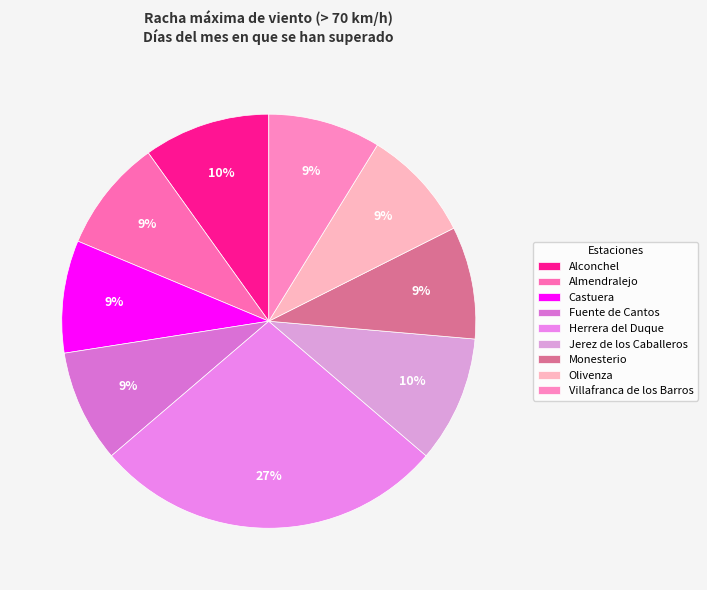

Does Monesterio account for over 50% of the chart?

No